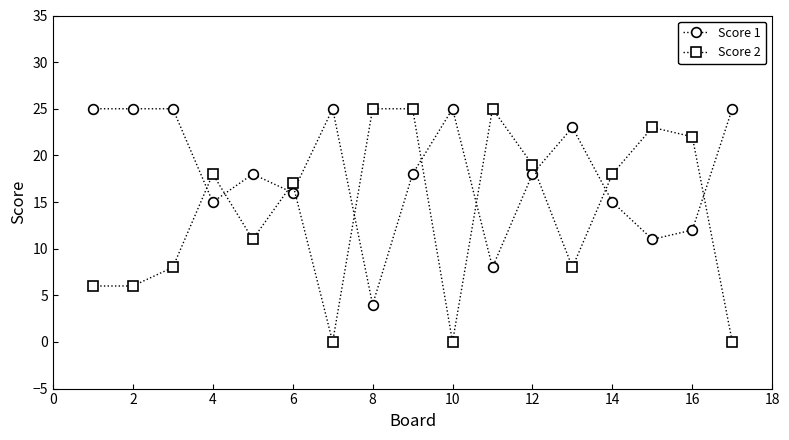

At how many categories does at least one series exceed 21?

12